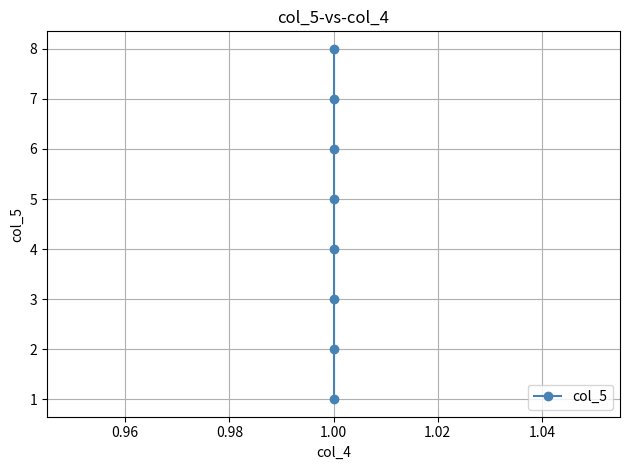

What is the smallest value displayed?

1